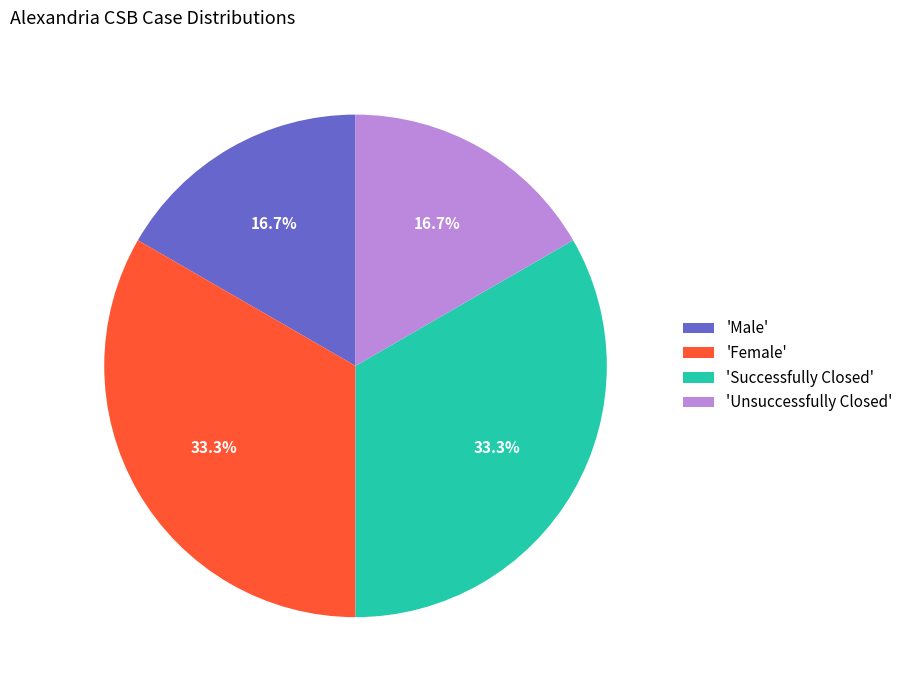

What percentage is NOT represented by 'Female'?

66.7%